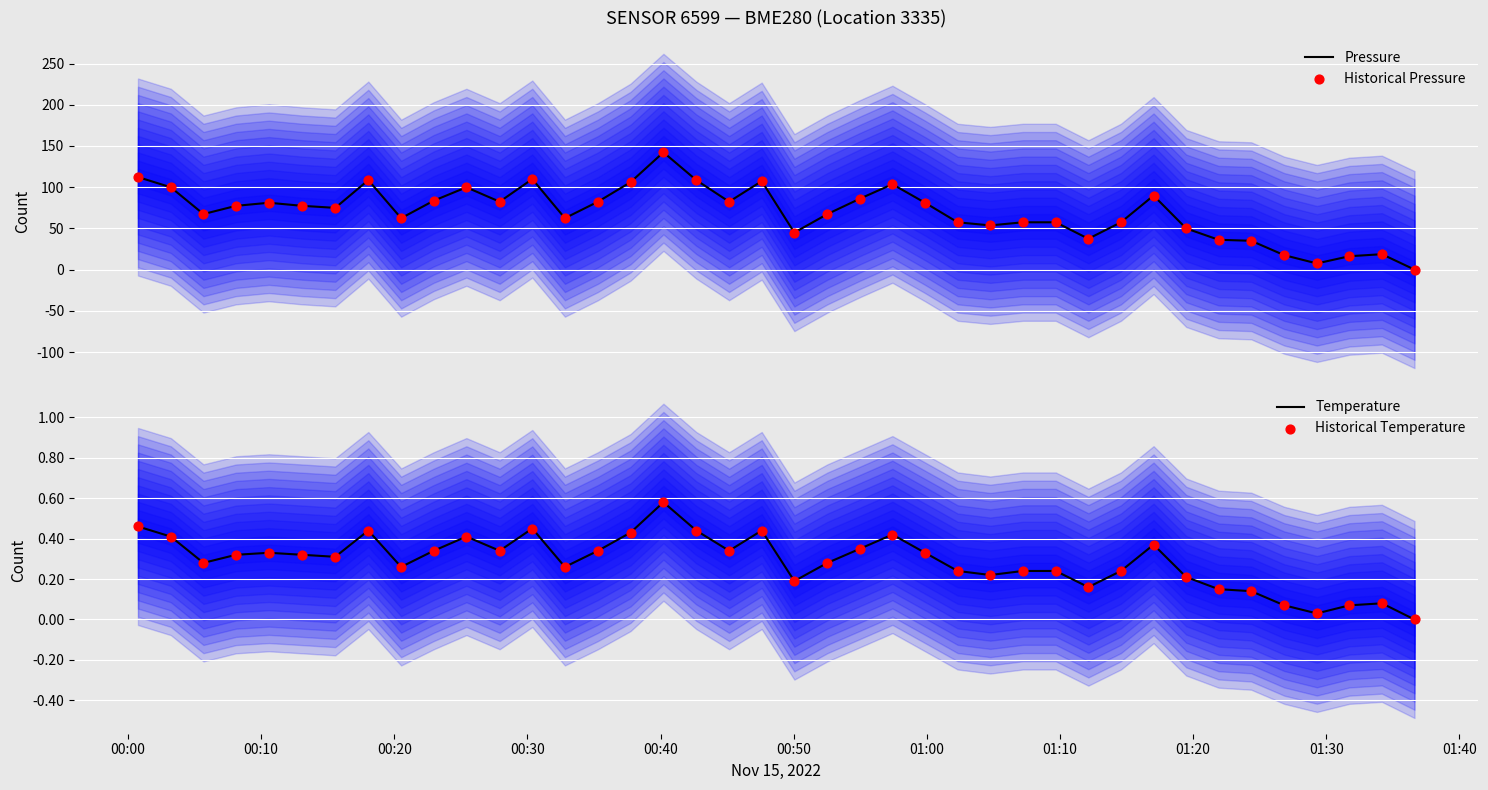

Which series reaches the minimum Y coordinate?

Pressure